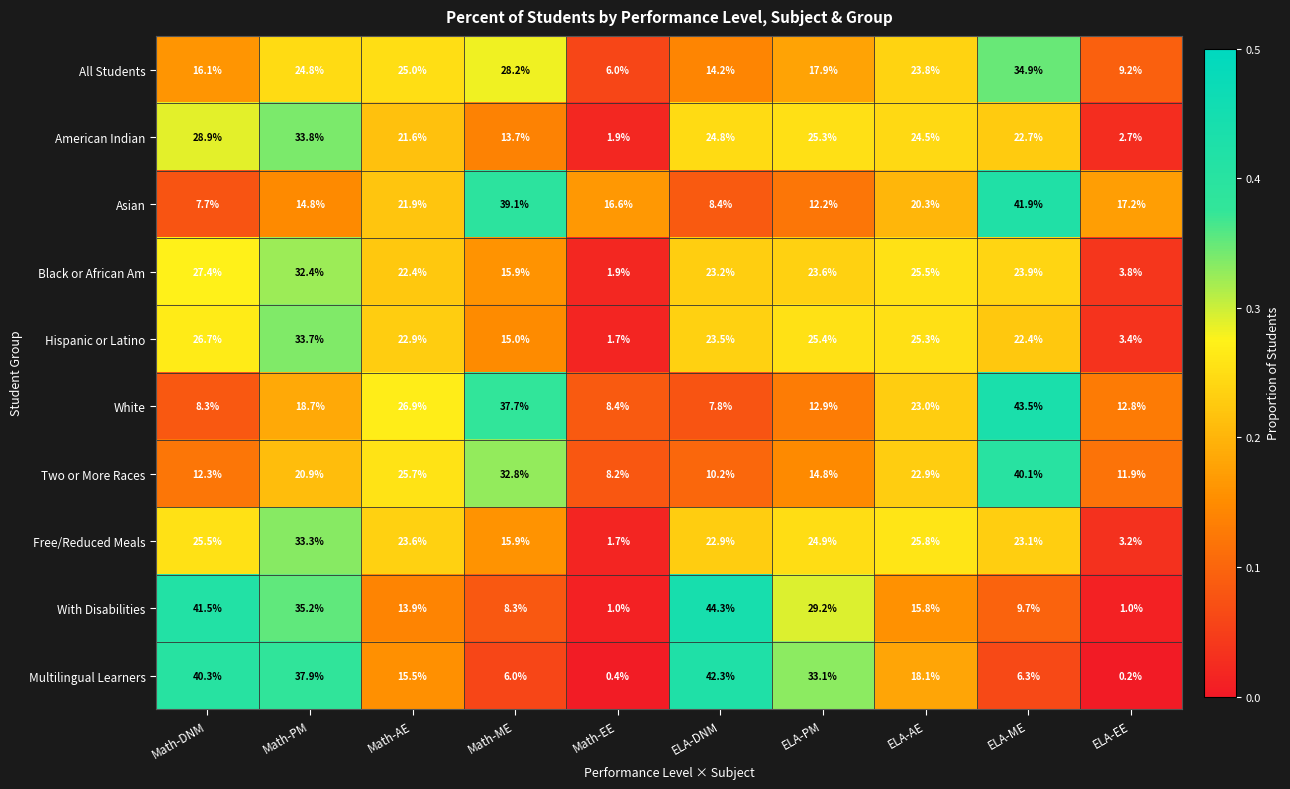

What is the maximum value shown in the chart?

44.3